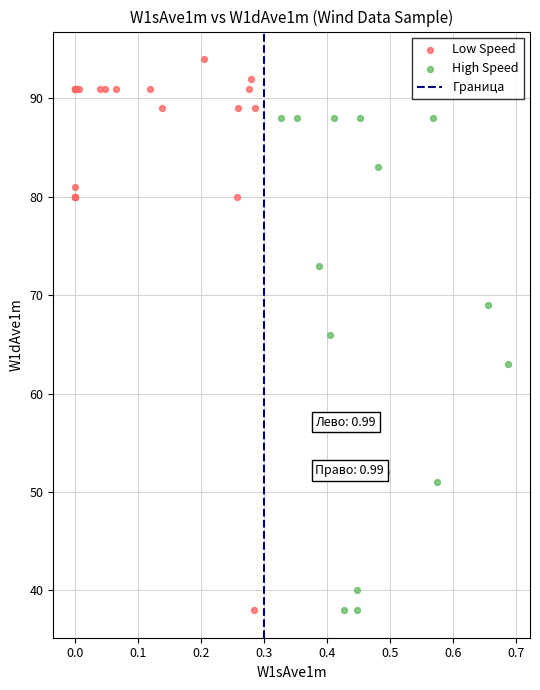

Which series contains the highest Y value?

Low Speed